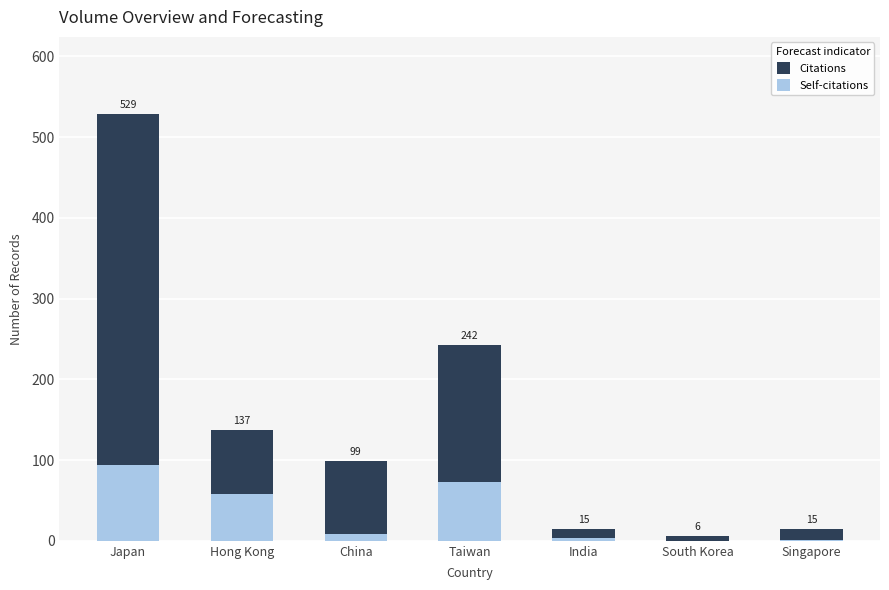

At how many categories does at least one series exceed 505?

1